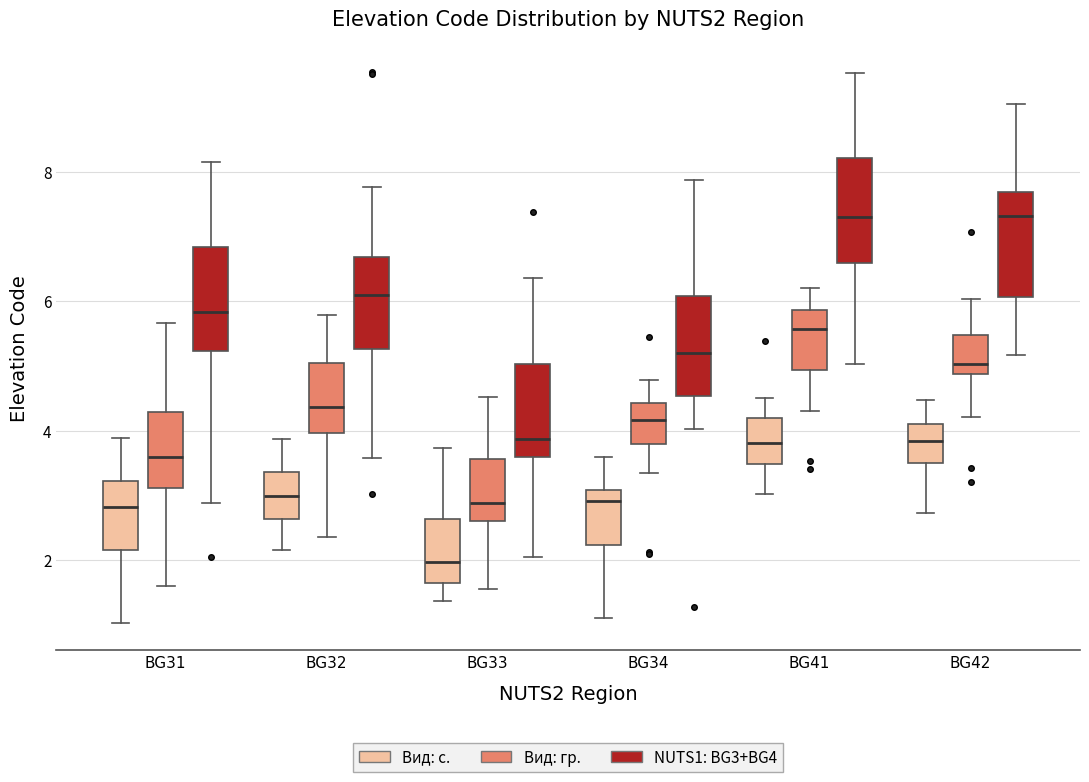

Where does the lower whisker of the box for BG31 (Вид: гр.) end on the y-axis? The values are not printed on the chart, so give them approximately, as read against the axis.

1.6